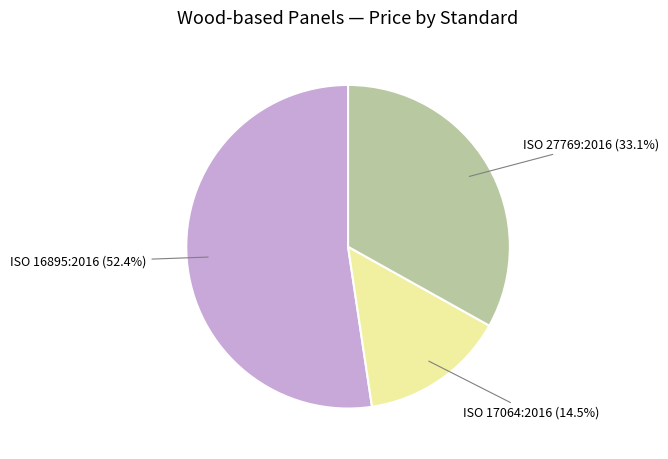

Rank the categories by value from lowest to highest.

ISO 17064:2016, ISO 27769:2016, ISO 16895:2016